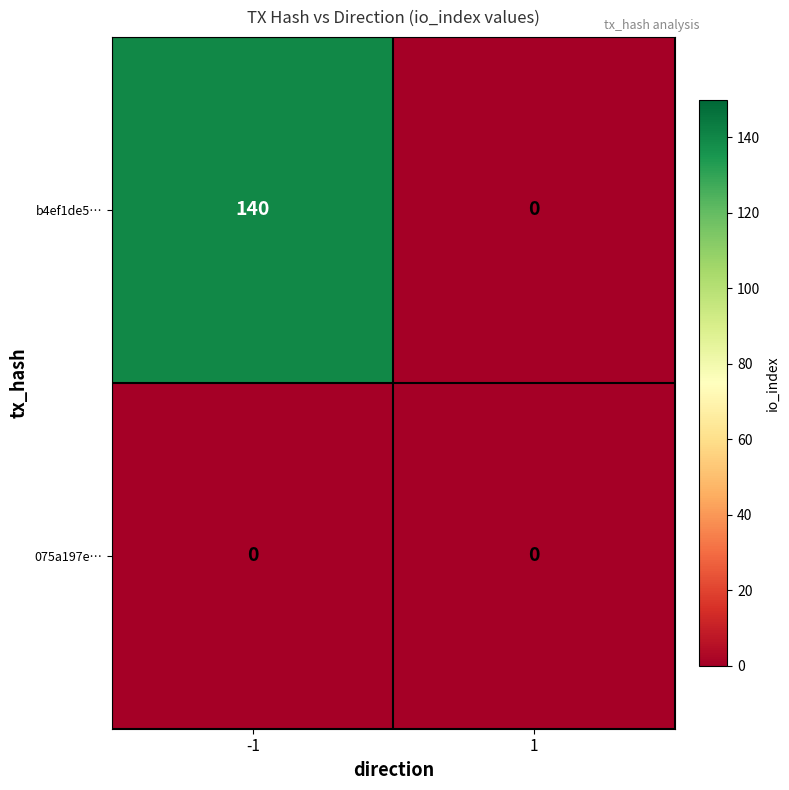

What is the total value across all series at -1?

140